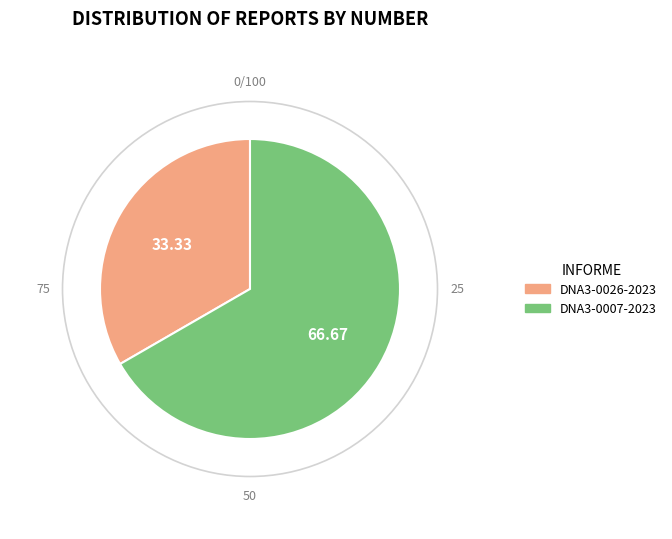

Is there any slice that represents more than half of the pie?

Yes